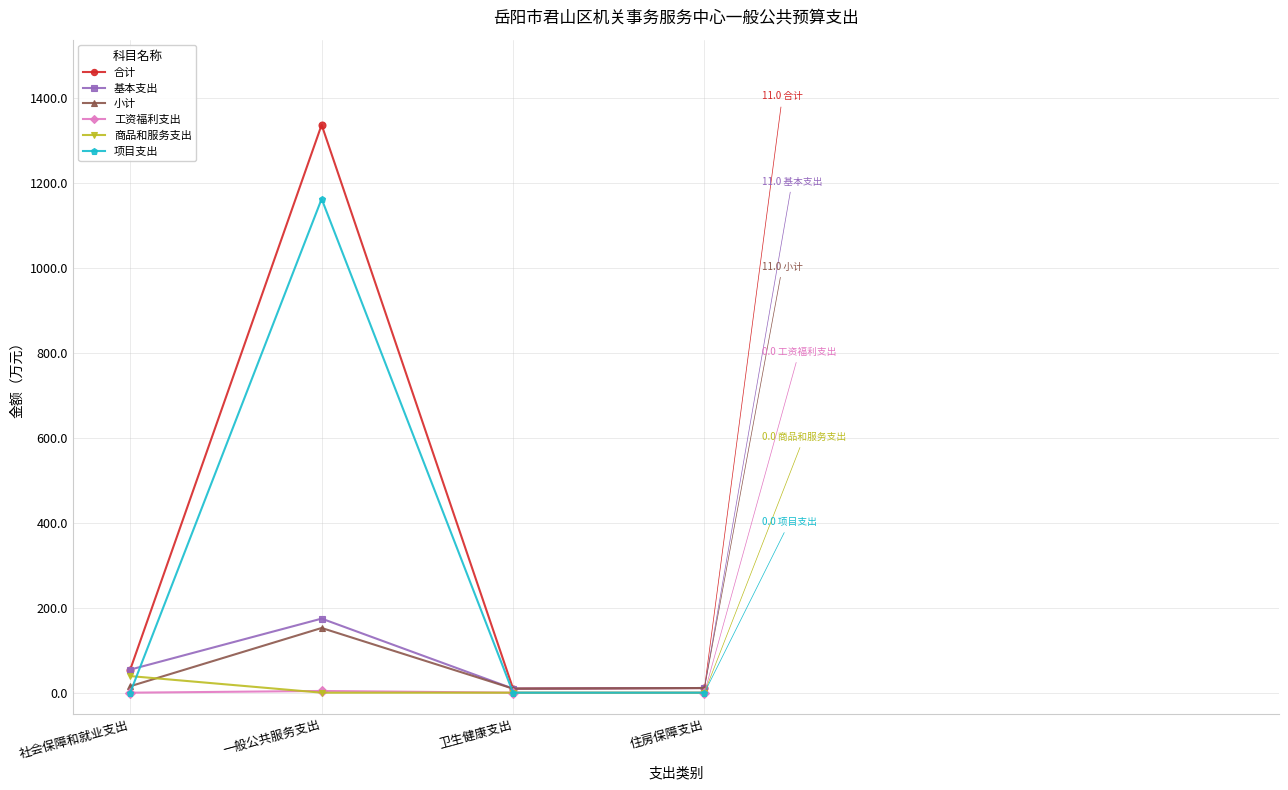

Which series has the largest total across all categories?

合计